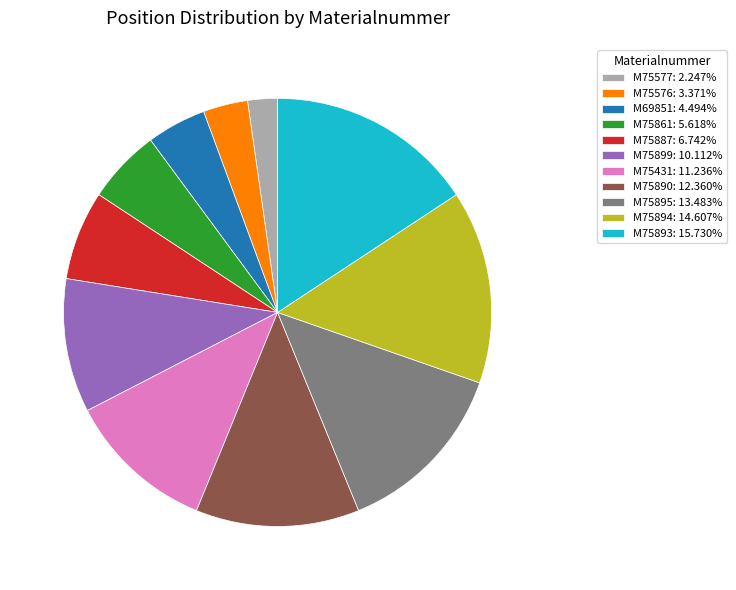

Does any single category account for the majority?

No